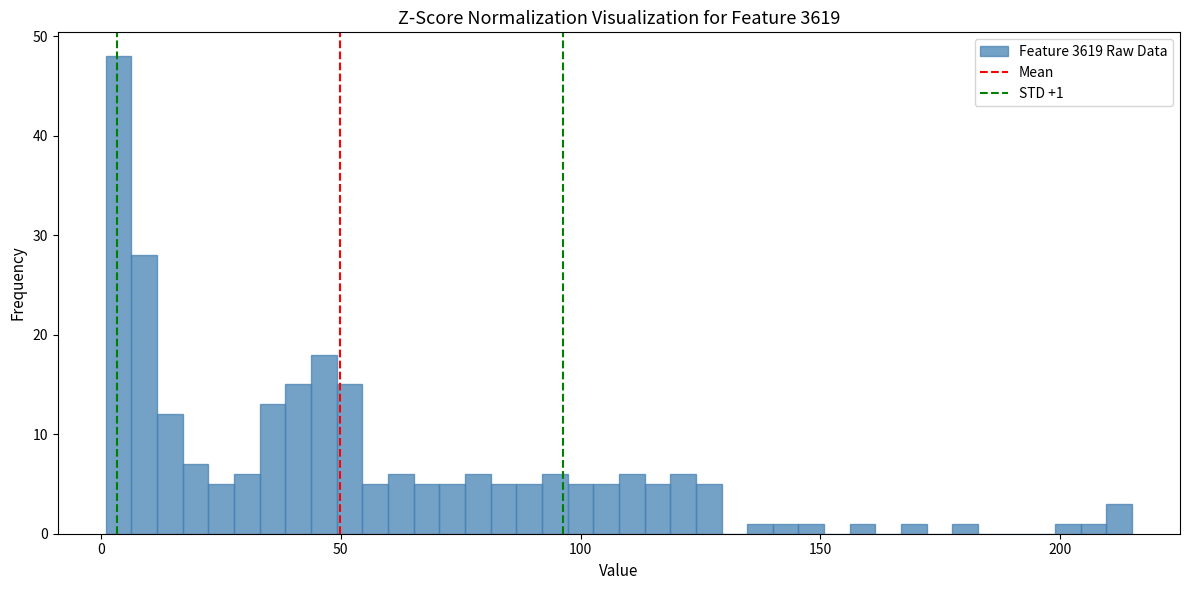

Read against the x-axis, roughly where is the centre of the tallest bar?

5